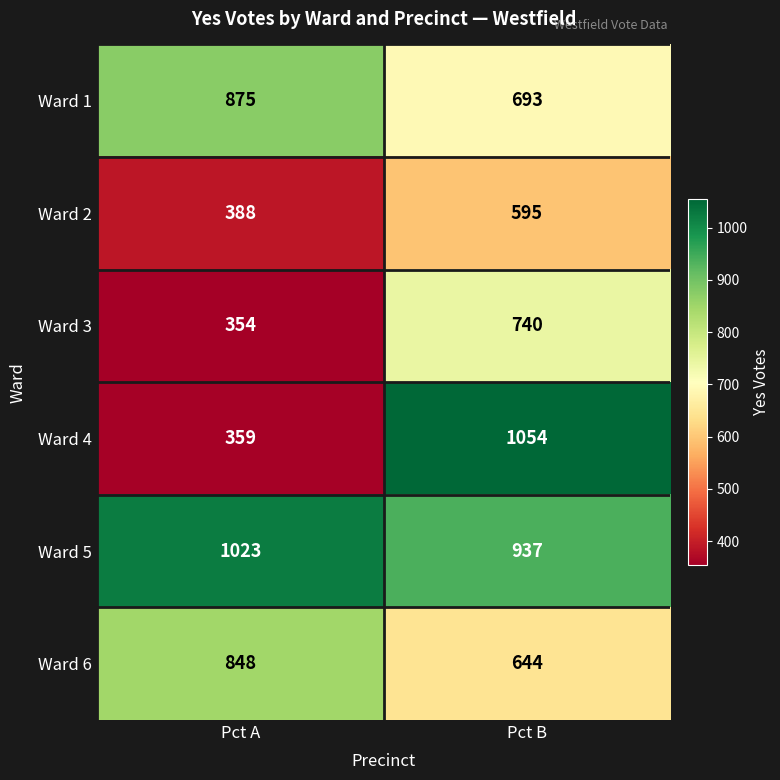

What is the average value of the Ward 1 series?

784